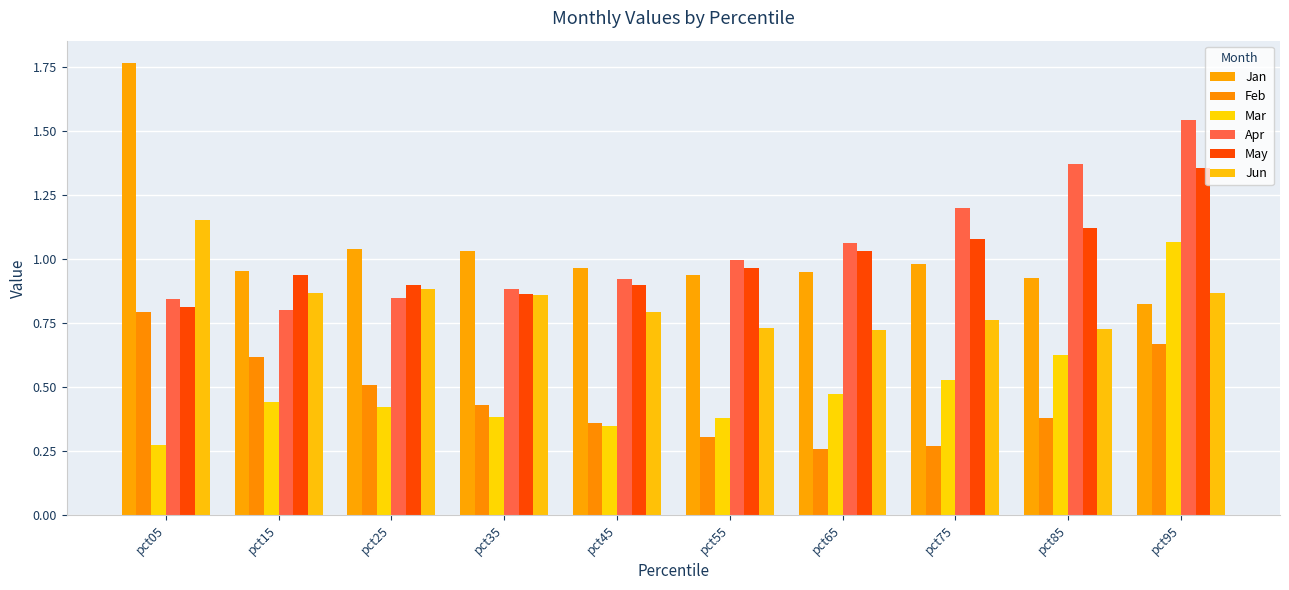

How many groups of bars are there?

10